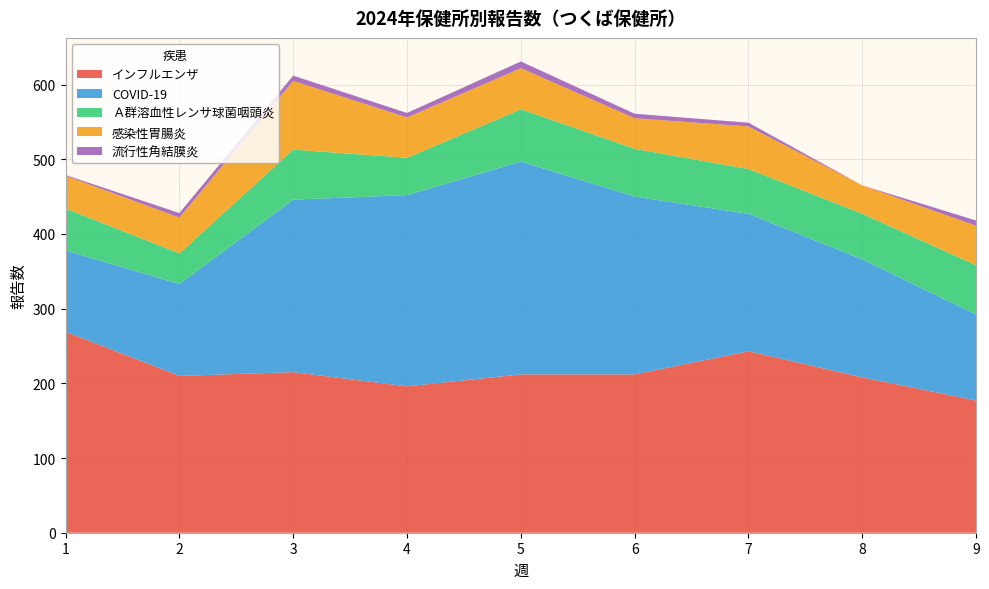

Reading left to right, extract all data points from this chart.

インフルエンザ: 269	210	215	196	212	212	243	208	177
COVID-19: 109	123	231	256	285	238	184	158	115
Ａ群溶血性レンサ球菌咽頭炎: 56	41	67	50	70	64	60	61	66
感染性胃腸炎: 44	48	92	54	55	41	57	38	53
流行性角結膜炎: 1	6	7	6	9	6	5	0	7